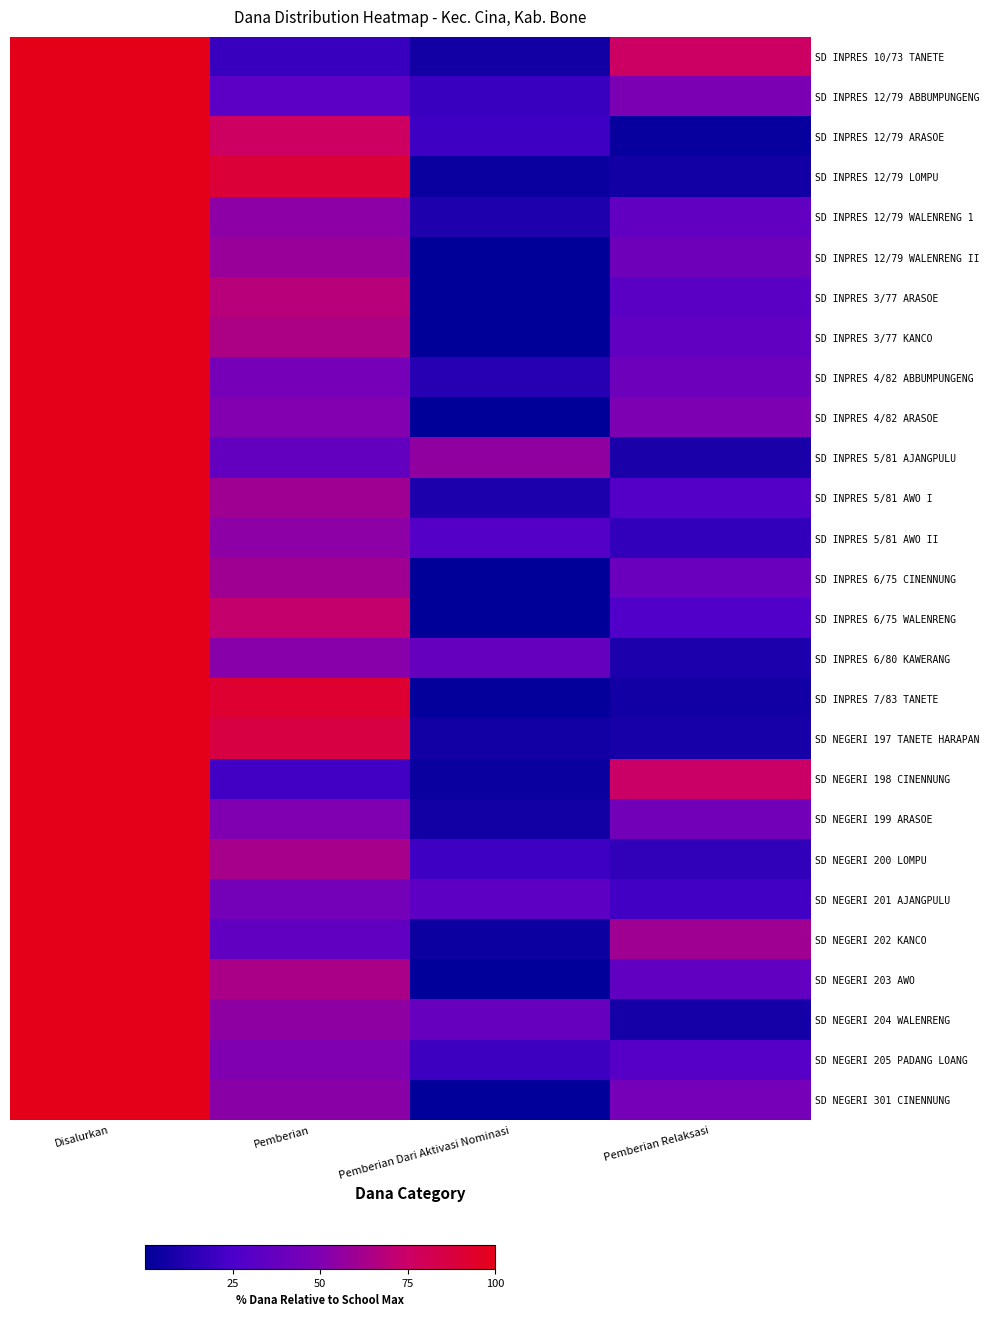

How many categories are shown in the chart?

4